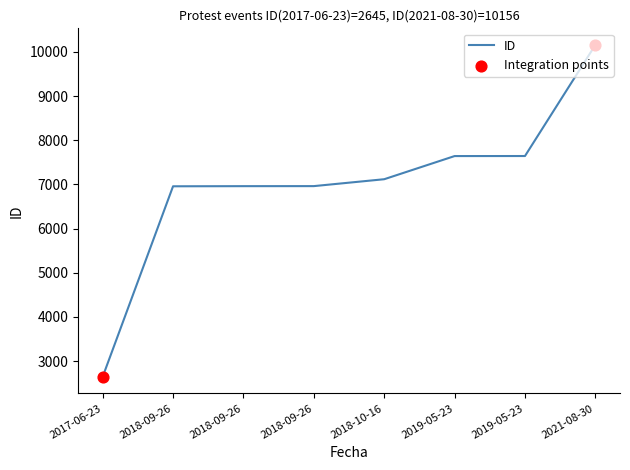

Approximately how many times larger is the value at 2019-05-23 compared to 2018-09-26?

1.1